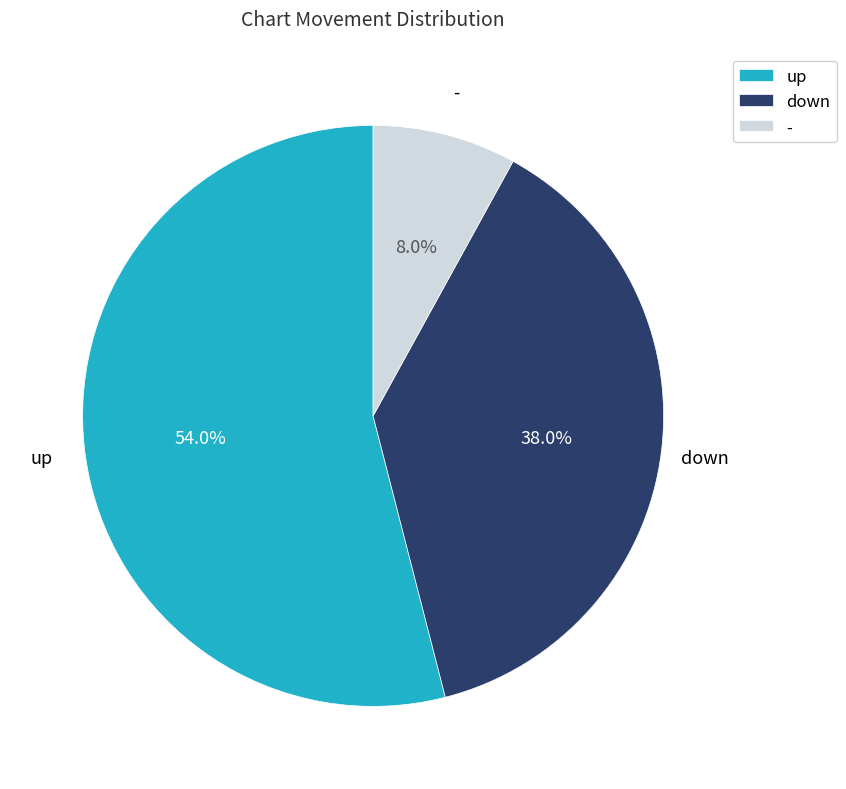

True or false: down accounts for 25% of the total.

False